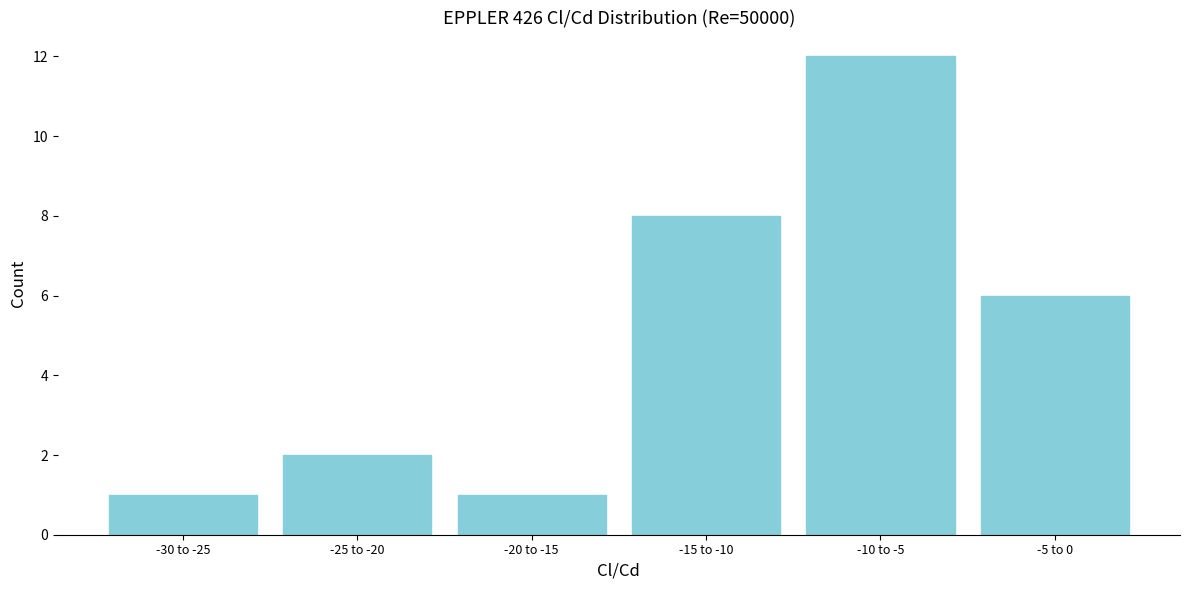

Reading left to right, extract all data points from this chart.

-30 to -25=1	-25 to -20=2	-20 to -15=1	-15 to -10=8	-10 to -5=12	-5 to 0=6